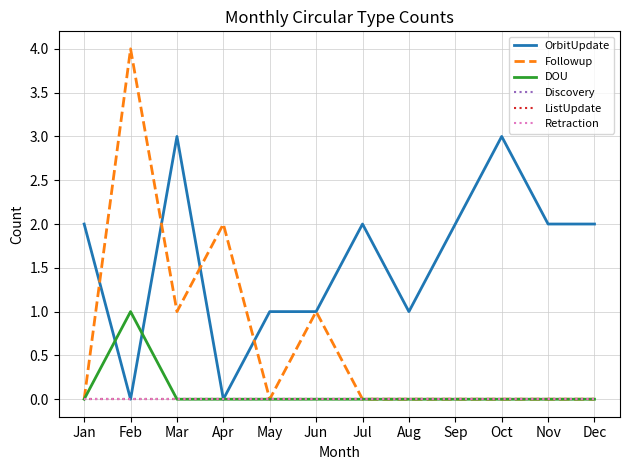

Does the chart have visible grid lines?

Yes